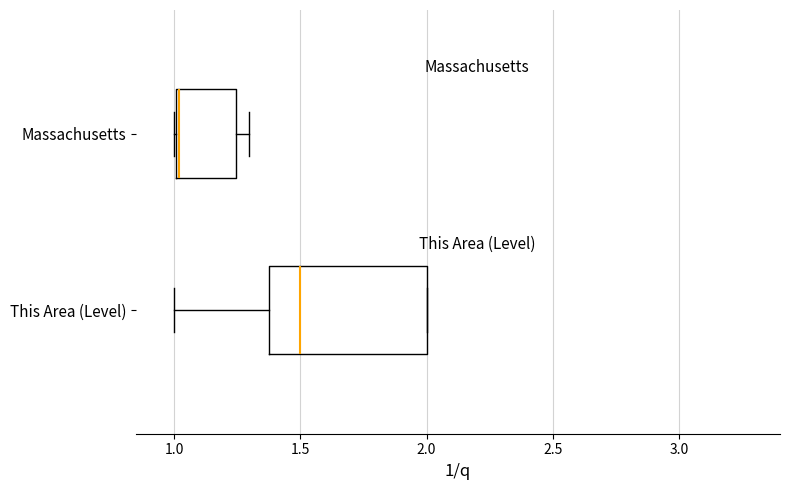

Which box is the widest, from its left edge to its right edge?

This Area (Level)